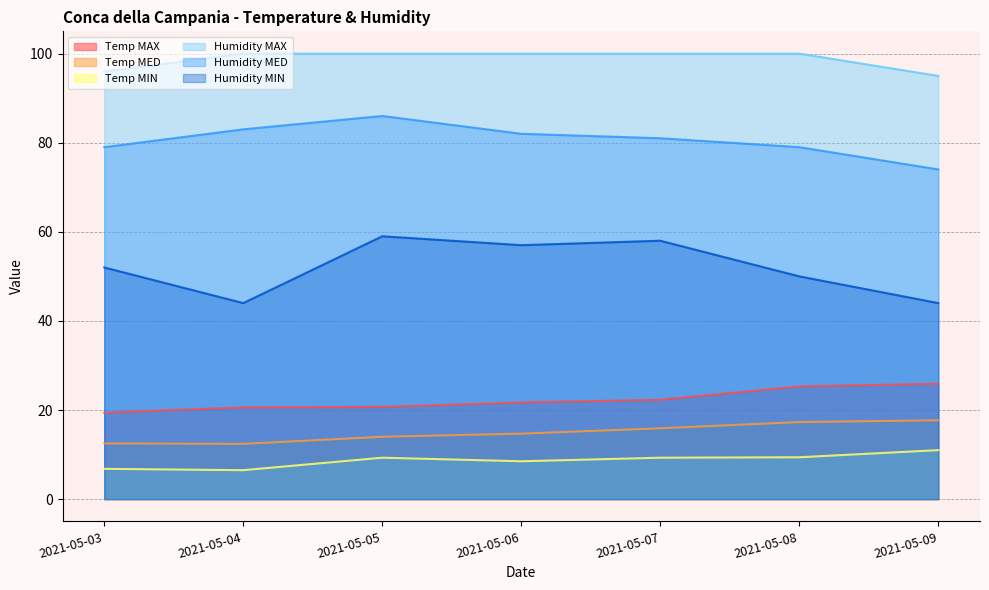

The value of Humidity MAX at 2021-05-05 is 29.0. True or false?

False